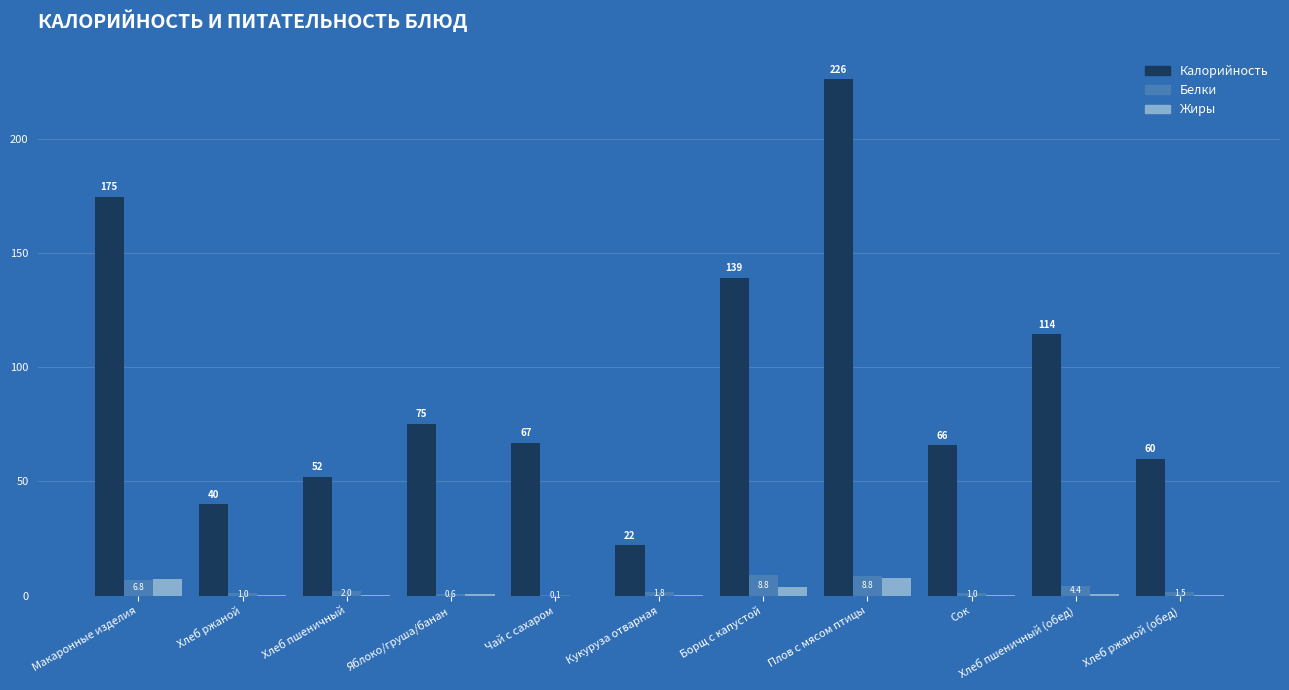

At which category is the sum across all series the highest?

Плов с мясом птицы